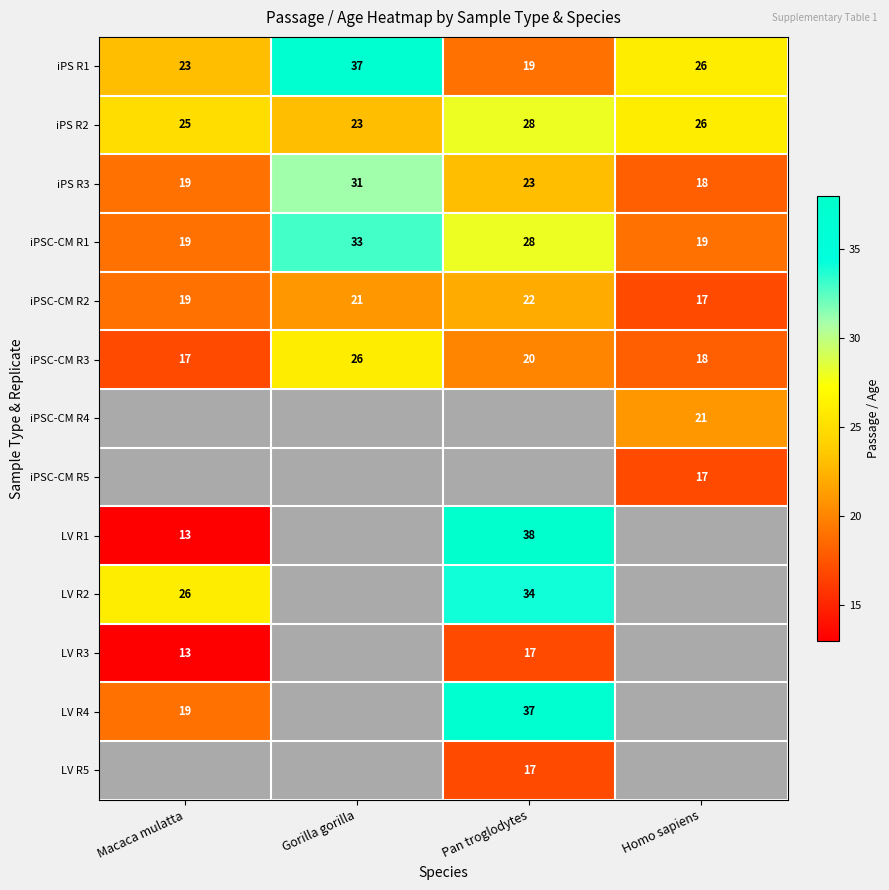

At which label does iPS R1 first exceed 26?

Gorilla gorilla